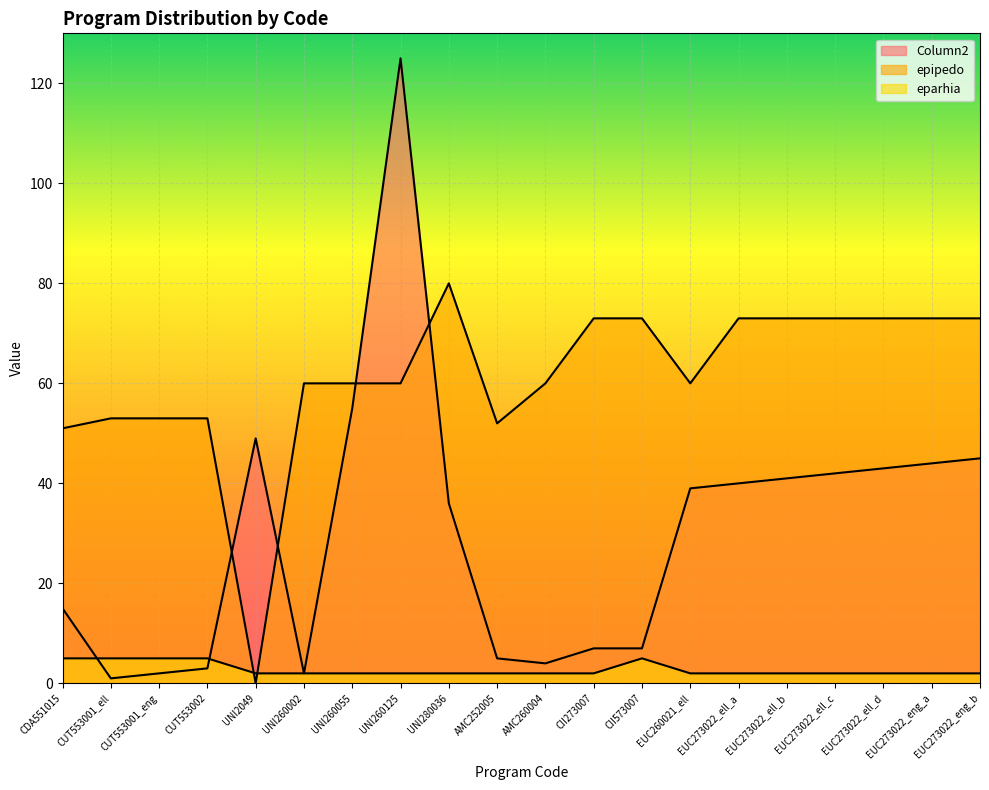

True or false: eparhia and epipedo cross at least once.

True